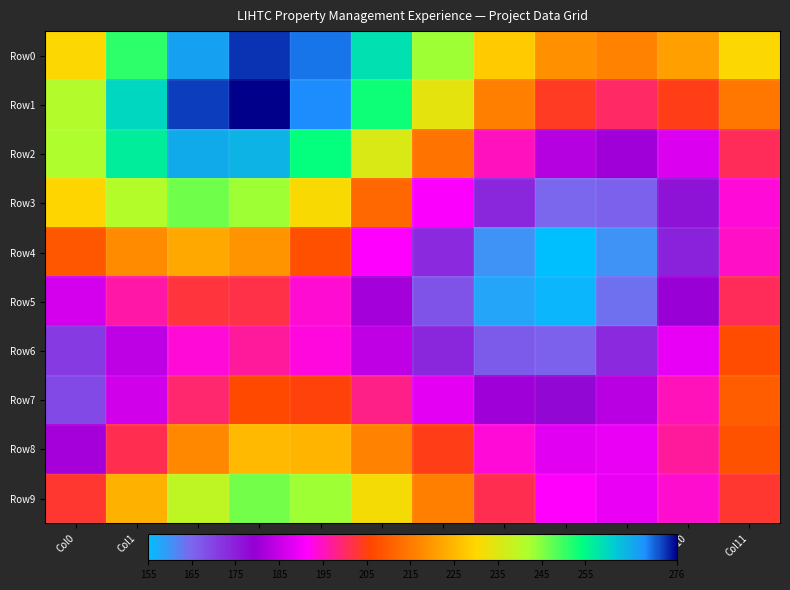

Reading left to right, what are all the values shown in this chart?

Row0: Col0=230.3	Col1=251.1	Col2=266.7	Col3=273.4	Col4=270.1	Col5=258.6	Col6=243.0	Col7=228.3	Col8=218.6	Col9=216.3	Col10=221.2	Col11=230.3
Row1: Col0=241.2	Col1=260.1	Col2=272.8	Col3=276.0	Col4=268.8	Col5=253.3	Col6=233.9	Col7=215.9	Col8=203.8	Col9=200.1	Col10=204.6	Col11=214.5
Row2: Col0=241.6	Col1=256.7	Col2=265.5	Col3=264.6	Col4=253.8	Col5=235.4	Col6=214.0	Col7=195.0	Col8=183.1	Col9=180.7	Col10=187.6	Col11=200.7
Row3: Col0=229.7	Col1=241.0	Col2=246.4	Col3=243.0	Col4=230.7	Col5=211.8	Col6=191.1	Col7=173.9	Col8=164.7	Col9=165.8	Col10=176.6	Col11=193.7
Row4: Col0=208.9	Col1=218.0	Col2=222.4	Col3=219.1	Col4=207.9	Col5=191.3	Col6=173.7	Col7=160.2	Col8=155.0	Col9=160.1	Col10=174.5	Col11=194.7
Row5: Col0=186.6	Col1=196.3	Col2=202.3	Col3=201.6	Col4=193.9	Col5=181.1	Col6=167.6	Col7=157.9	Col8=156.2	Col9=163.9	Col10=180.0	Col11=200.7
Row6: Col0=171.3	Col1=184.0	Col2=193.7	Col3=197.0	Col4=193.3	Col5=184.2	Col6=173.7	Col7=166.4	Col8=165.8	Col9=173.6	Col10=188.6	Col11=207.2
Row7: Col0=169.2	Col1=186.0	Col2=199.5	Col3=206.3	Col4=205.3	Col5=198.1	Col6=188.3	Col7=180.5	Col8=178.3	Col9=183.6	Col10=195.3	Col11=210.0
Row8: Col0=181.3	Col1=201.3	Col2=217.2	Col3=225.3	Col4=224.4	Col5=216.2	Col6=204.5	Col7=193.7	Col8=188.0	Col9=189.3	Col10=196.9	Col11=208.0
Row9: Col0=203.1	Col1=223.9	Col2=239.5	Col3=246.2	Col4=242.9	Col5=231.5	Col6=215.9	Col7=201.1	Col8=191.4	Col9=189.2	Col10=194.0	Col11=203.1